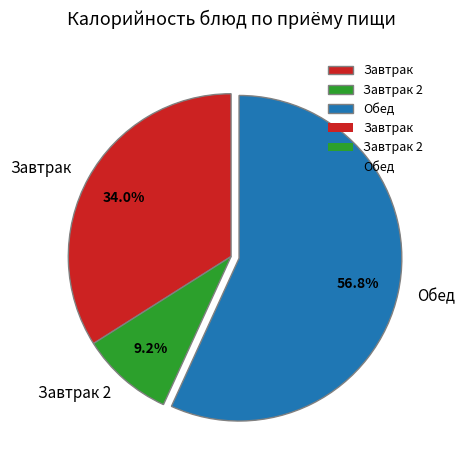

What portion of the pie excludes Завтрак 2?

90.8%